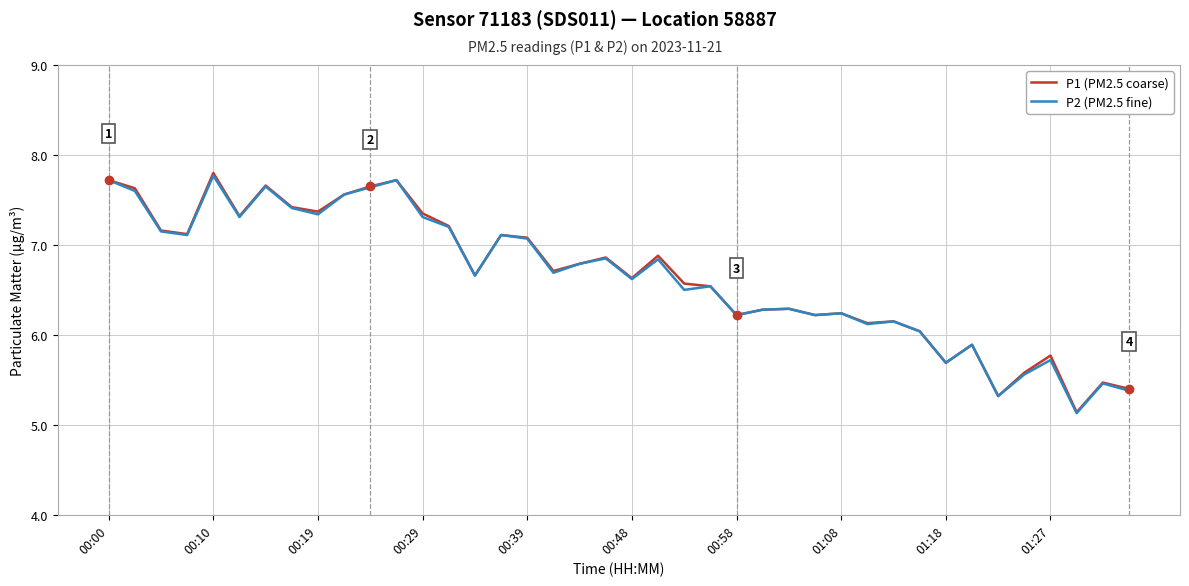

What is the lowest value of the P1 (PM2.5 coarse) series?

5.1